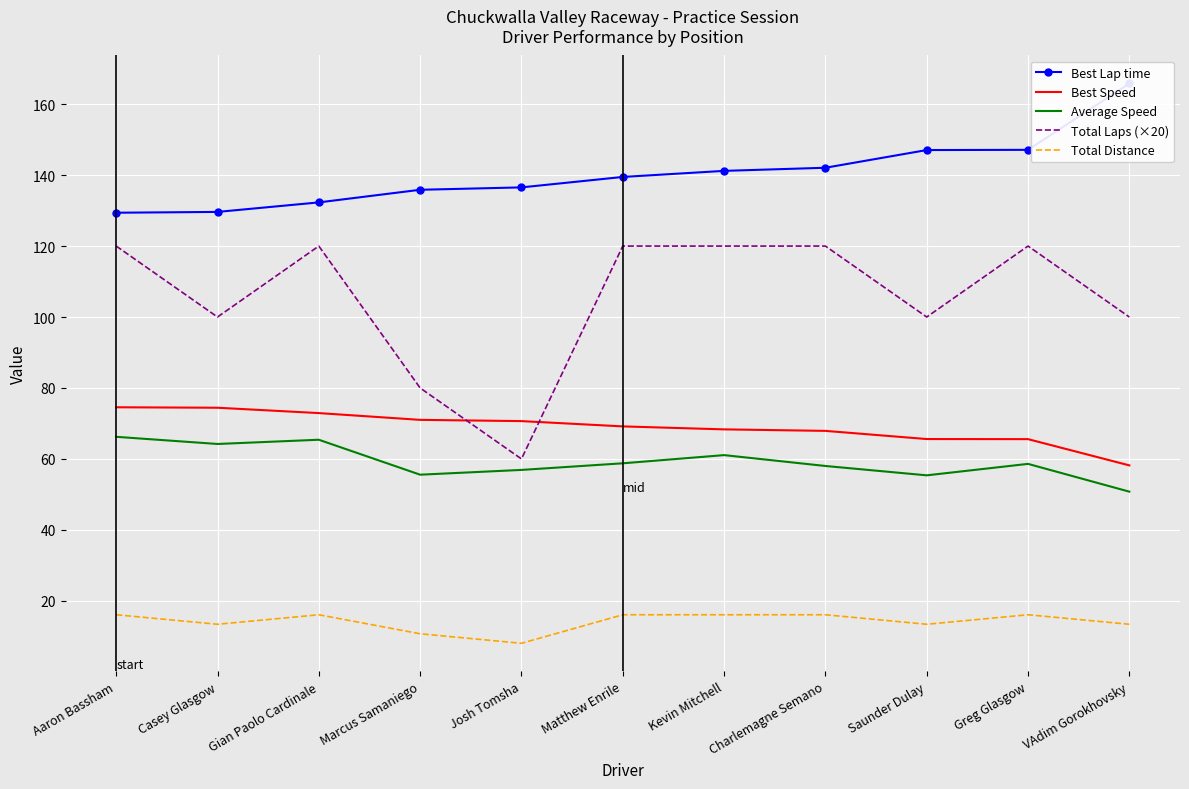

Which series has the widest spread of values?

Total Laps (×20)